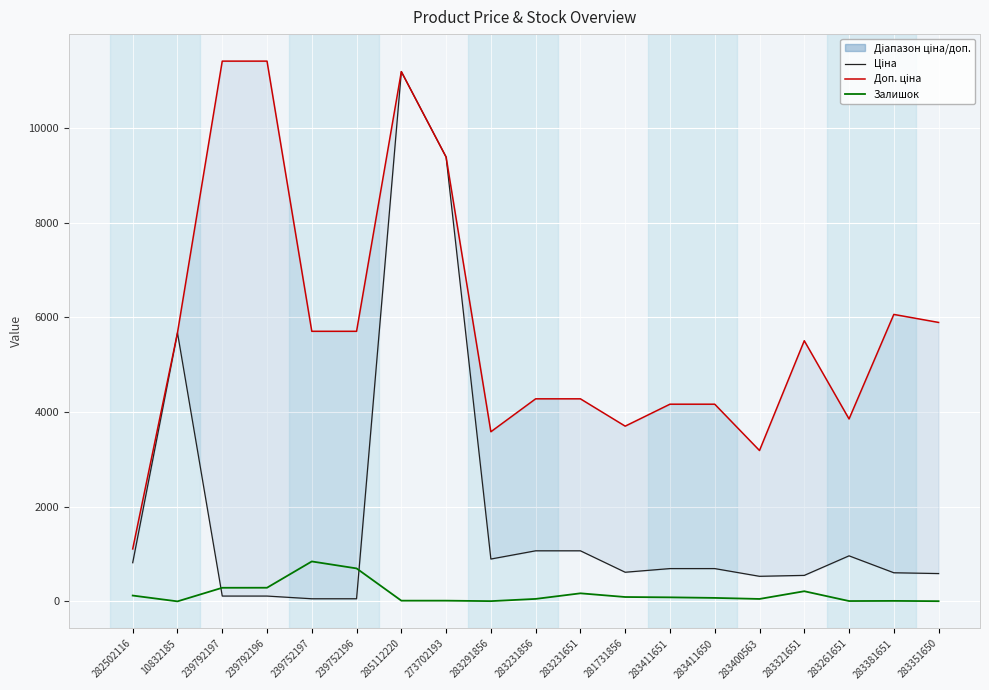

Read the Доп. ціна value at 283261651.

3854.0